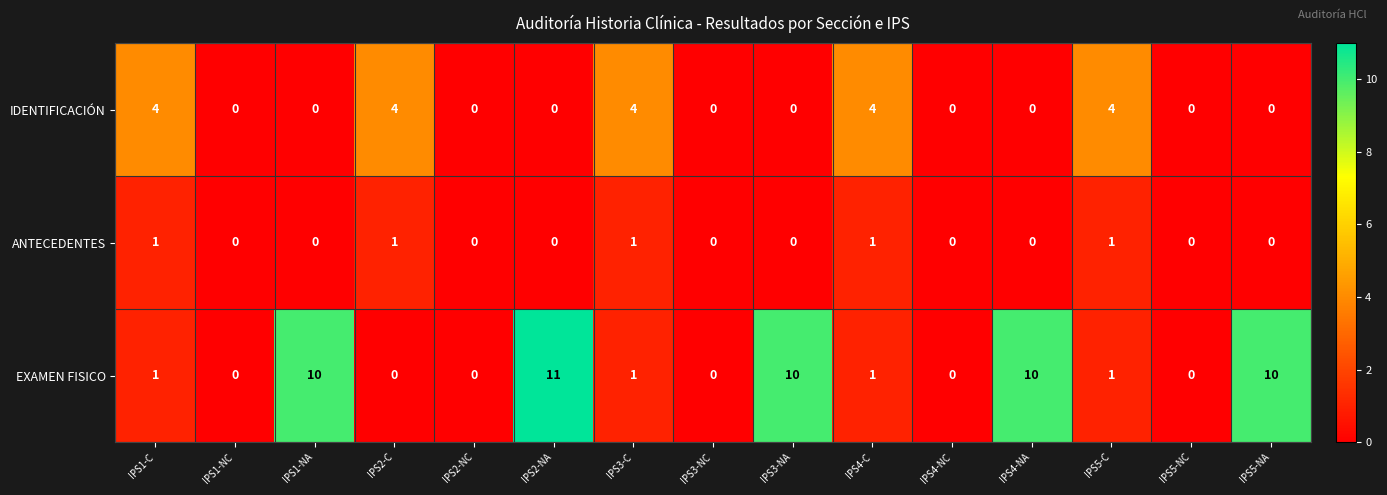

How many distinct data groups are displayed?

3